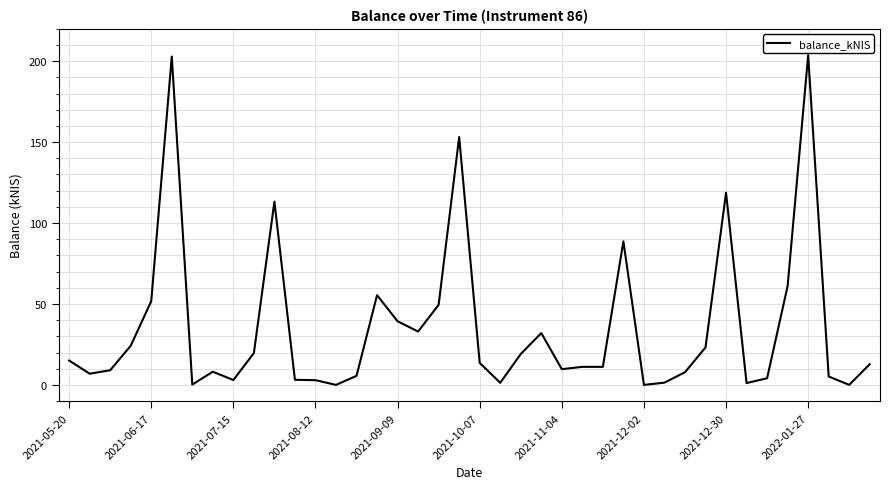

What is the maximum value shown in the chart?

203.7